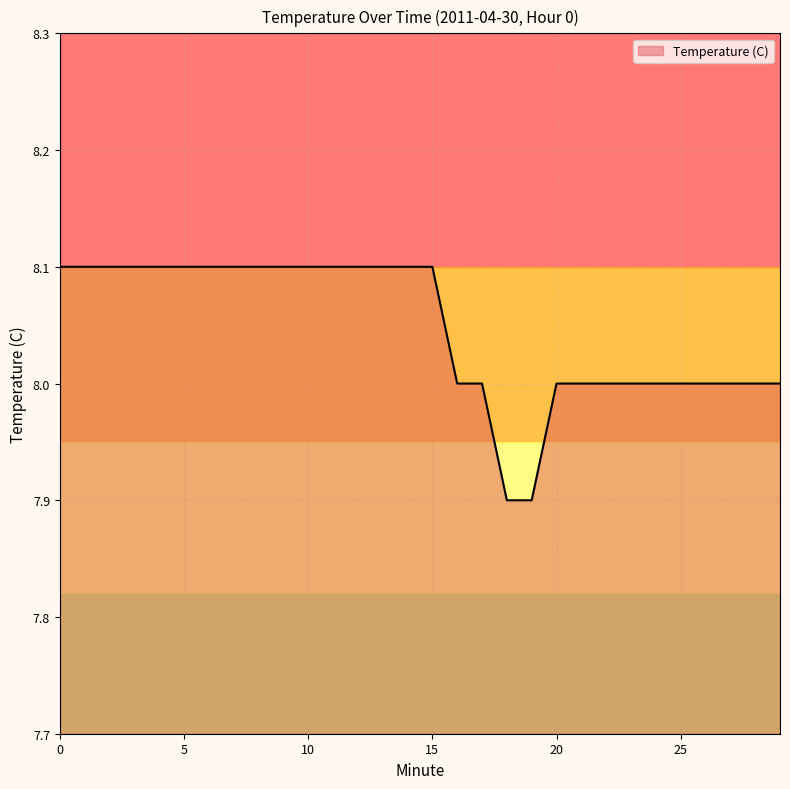

What is the greatest value displayed?

8.1